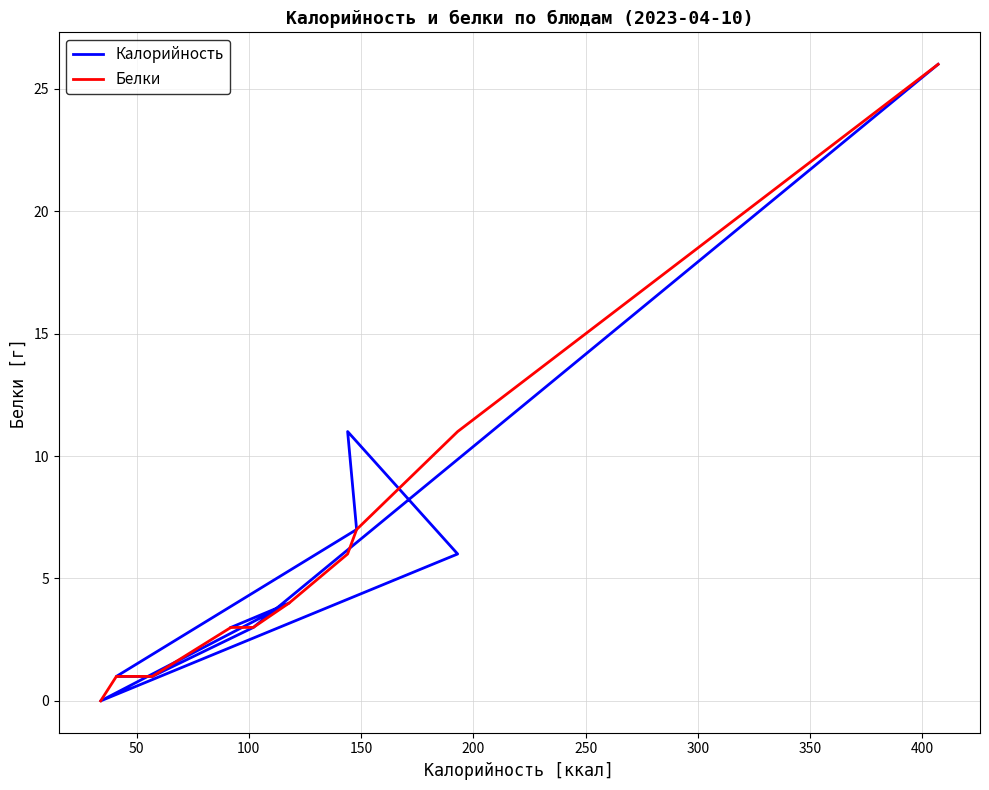

Is this an area chart (filled region under the line)?

No